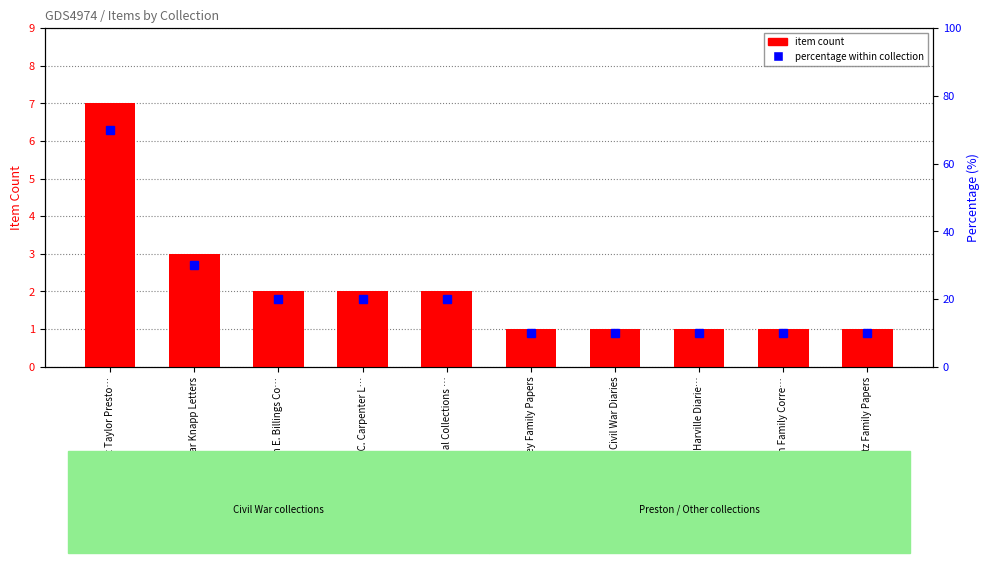

How many groups of bars are there?

10